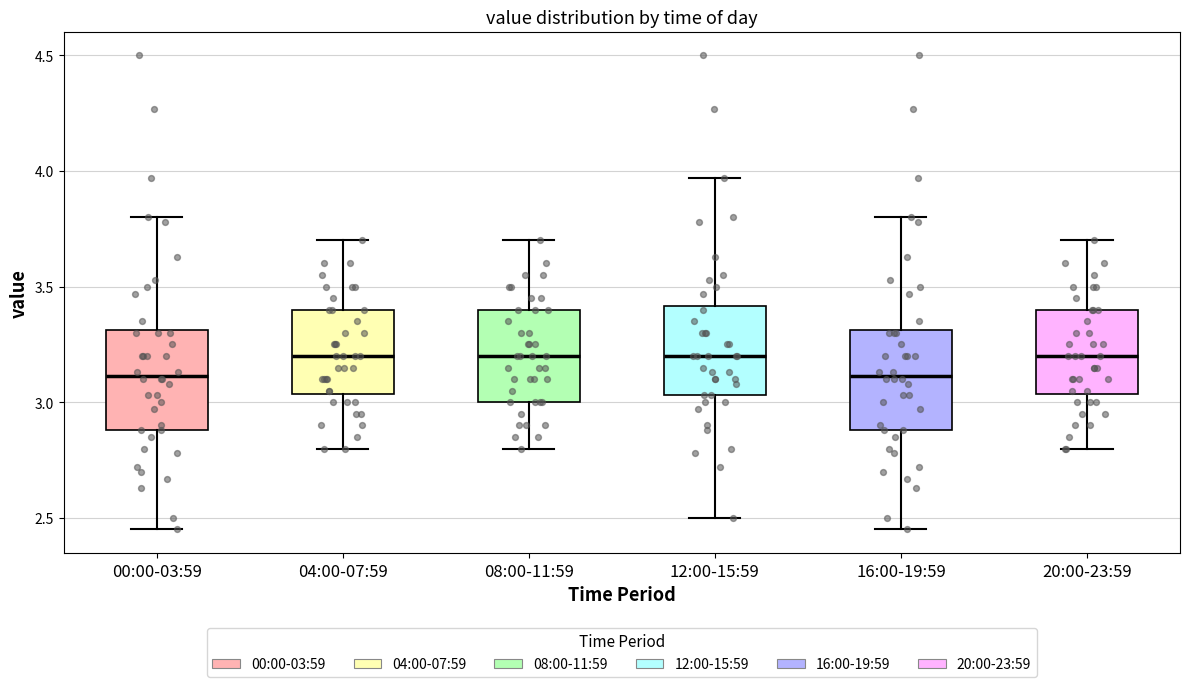

Reading left to right, transcribe this box plot: for each box, give where its median line is, the range the box spans, and where its two whiskers end, as read against the y-axis. The values are not printed on the chart, so give them approximately, as read against the axis.

00:00-03:59: median 3.10, box 2.90 to 3.30, whiskers 2.45 to 3.80
04:00-07:59: median 3.20, box 3.05 to 3.40, whiskers 2.80 to 3.70
08:00-11:59: median 3.20, box 3.00 to 3.40, whiskers 2.80 to 3.70
12:00-15:59: median 3.20, box 3.05 to 3.40, whiskers 2.50 to 3.95
16:00-19:59: median 3.10, box 2.90 to 3.30, whiskers 2.45 to 3.80
20:00-23:59: median 3.20, box 3.05 to 3.40, whiskers 2.80 to 3.70